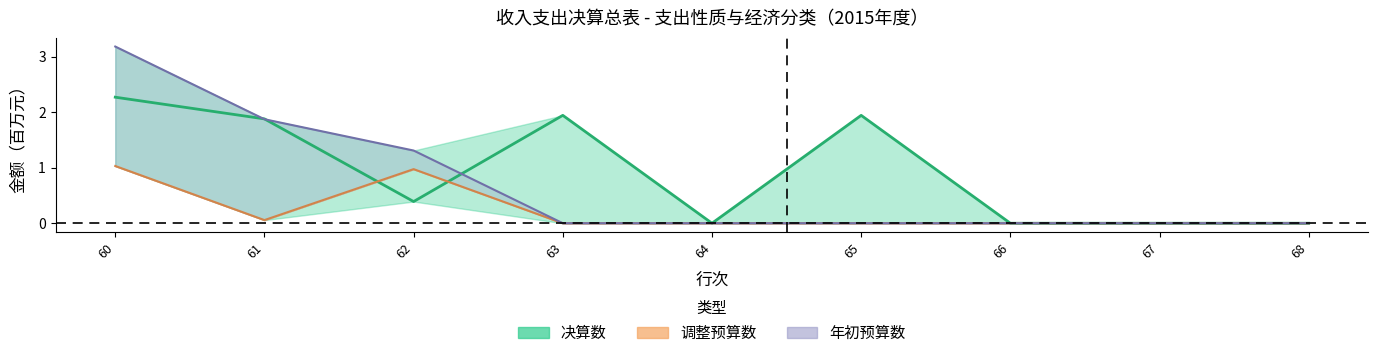

True or false: 决算数 and 年初预算数 cross at least once.

True